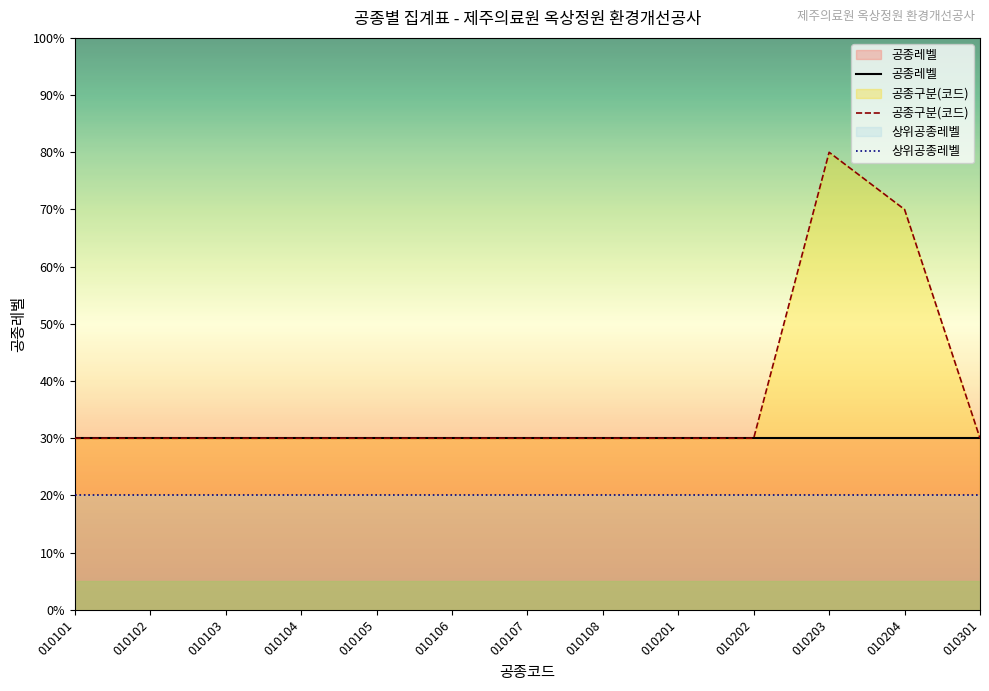

Which series has the widest spread of values?

공종구분(코드)